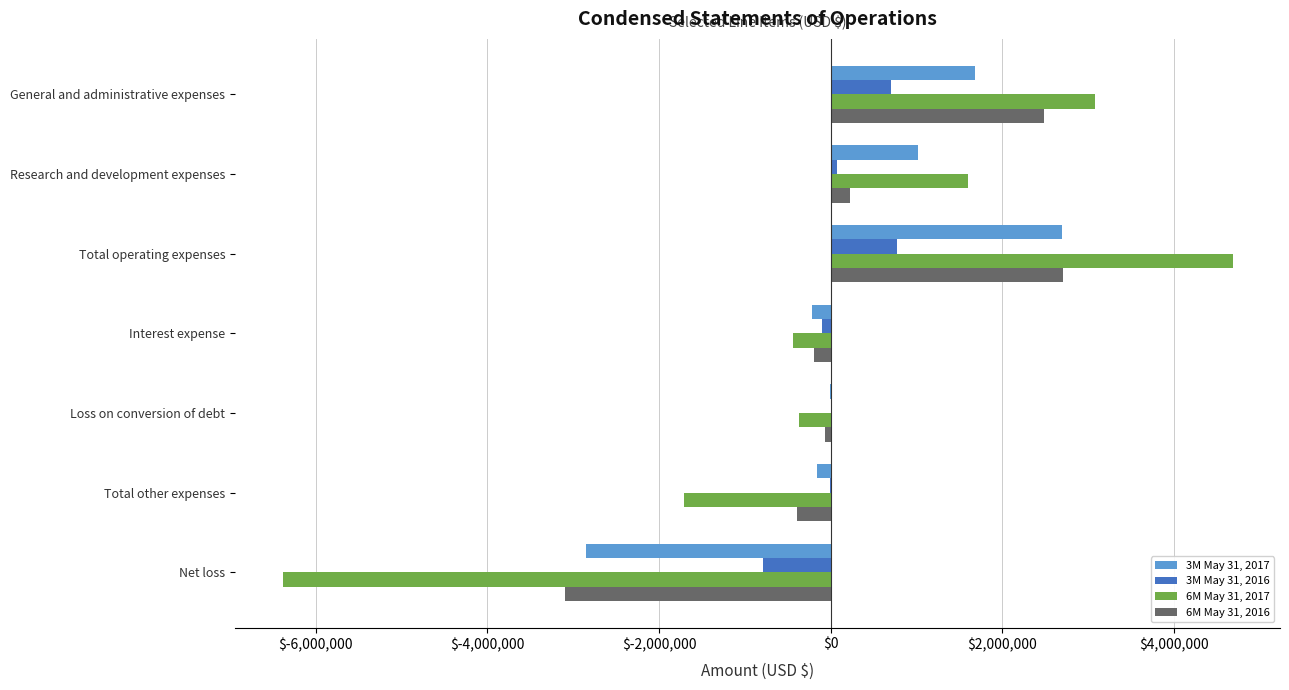

What is the maximum value for 6M May 31, 2017?

4682905